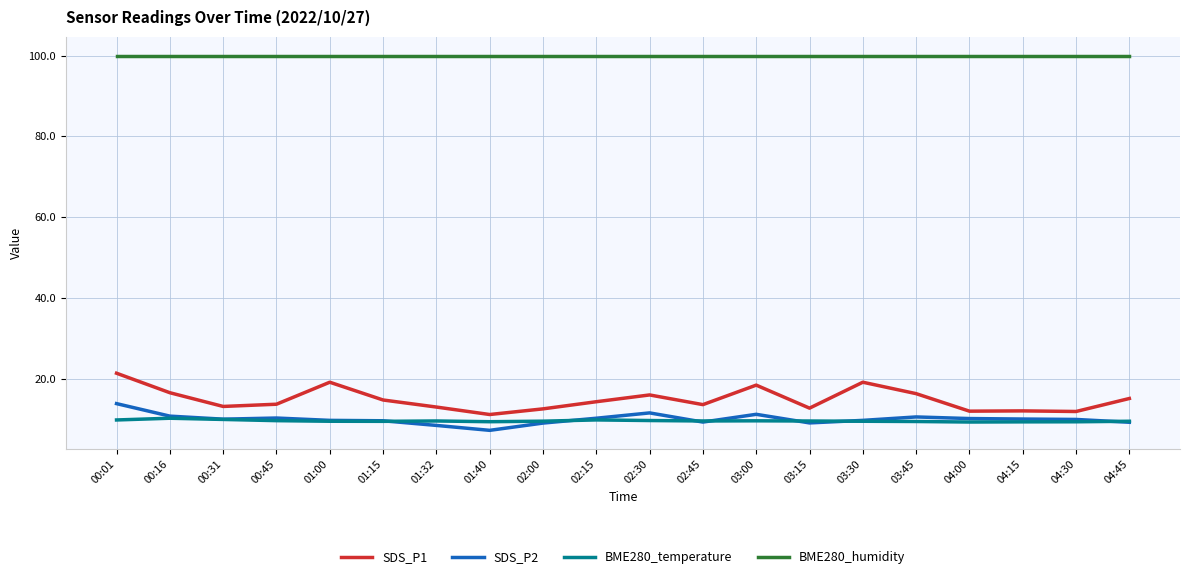

Read the SDS_P2 value at 04:45.

9.2